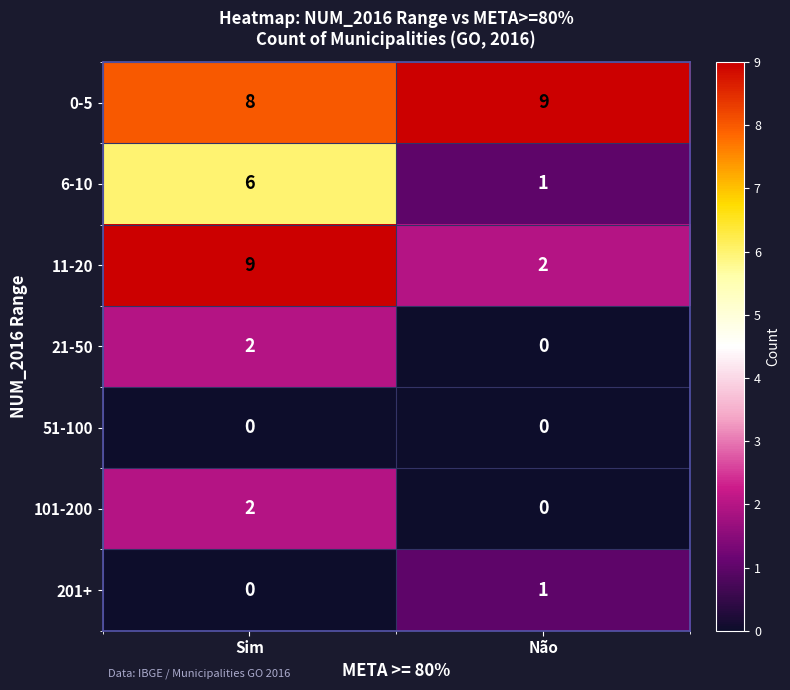

What is the sum of all 11-20 values?

11